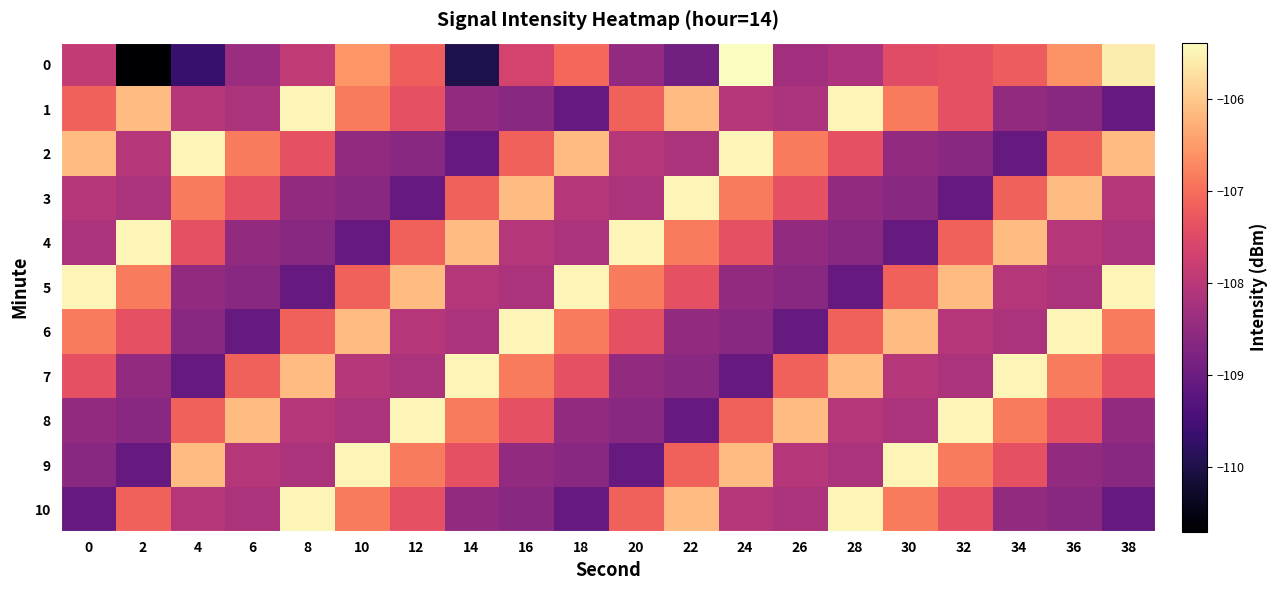

Which series changed the most between 2 and 30?

4